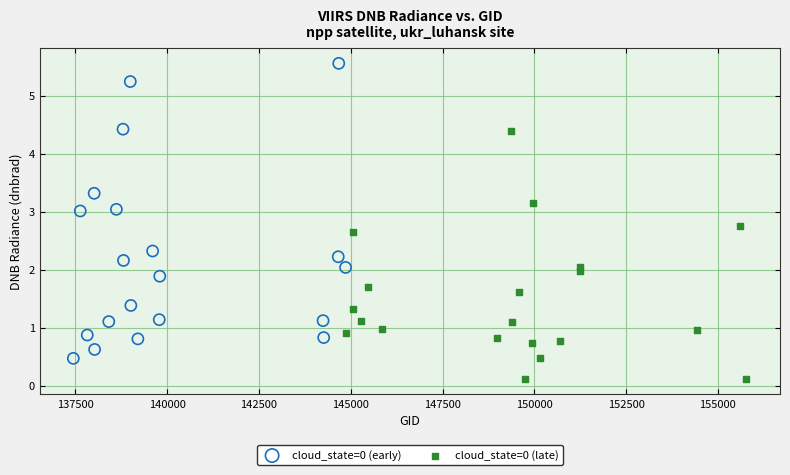

Which series reaches the maximum Y coordinate?

cloud_state=0 (early)